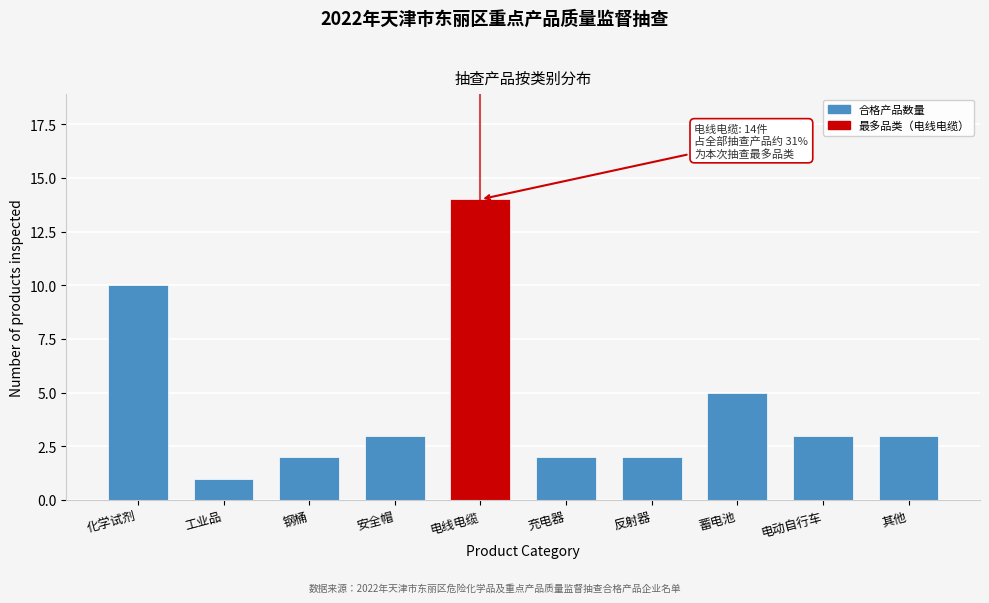

Reading left to right, extract all data points from this chart.

10	1	2	3	14	2	2	5	3	3